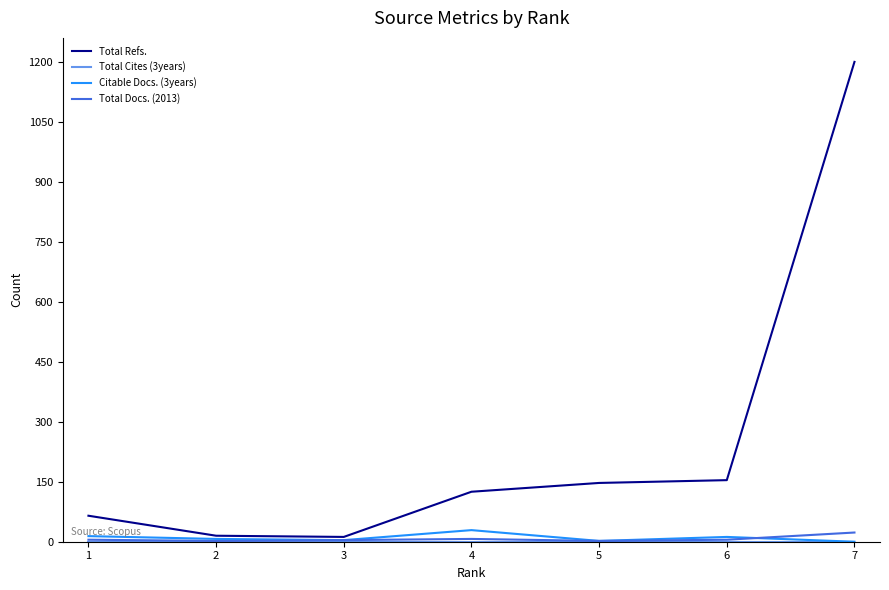

Does the chart have visible grid lines?

No